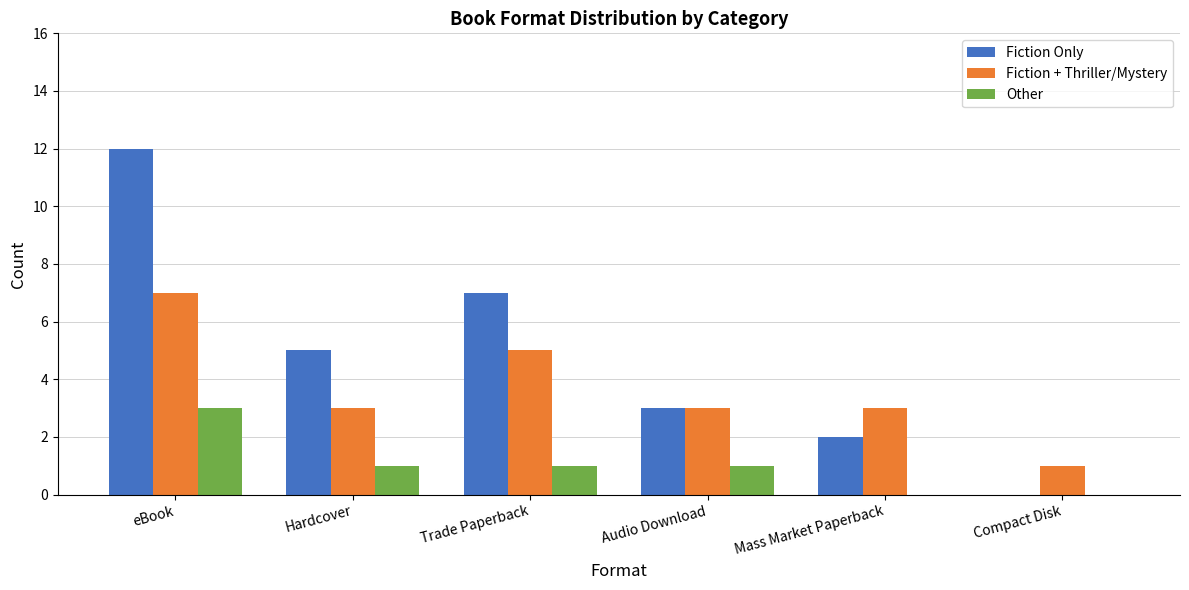

What is the total value across all series at Audio Download?

7